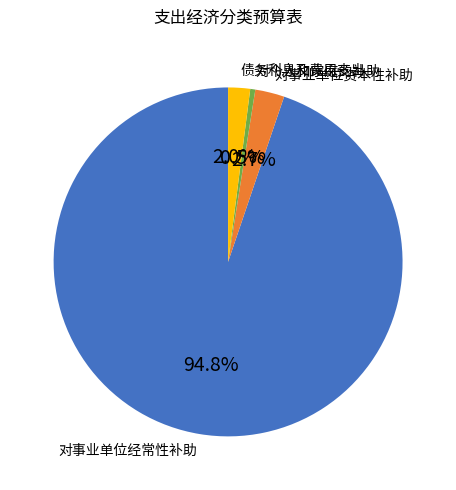

What is the smallest slice in the pie chart?

对个人和家庭的补助